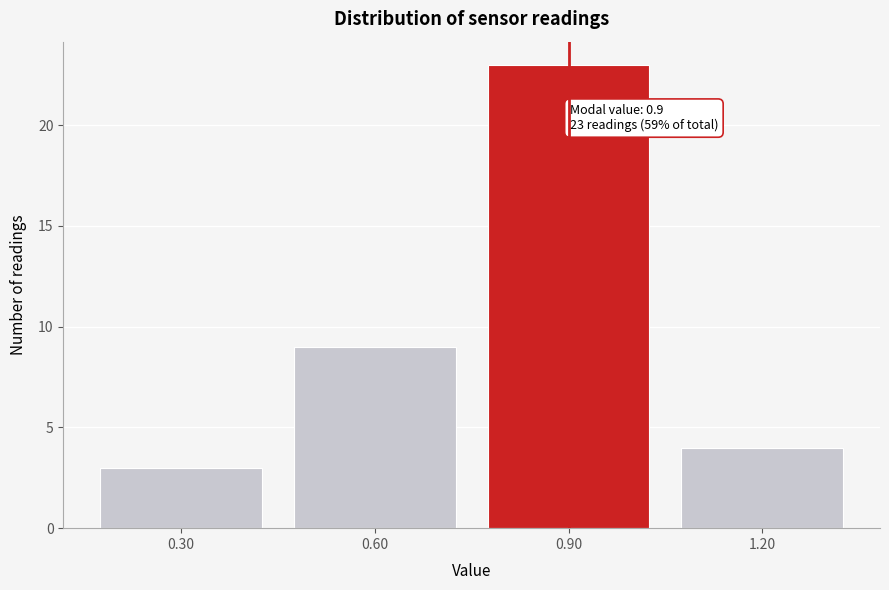

Reading right to left, what are all the values shown in this chart?

1.20=4	0.90=23	0.60=9	0.30=3